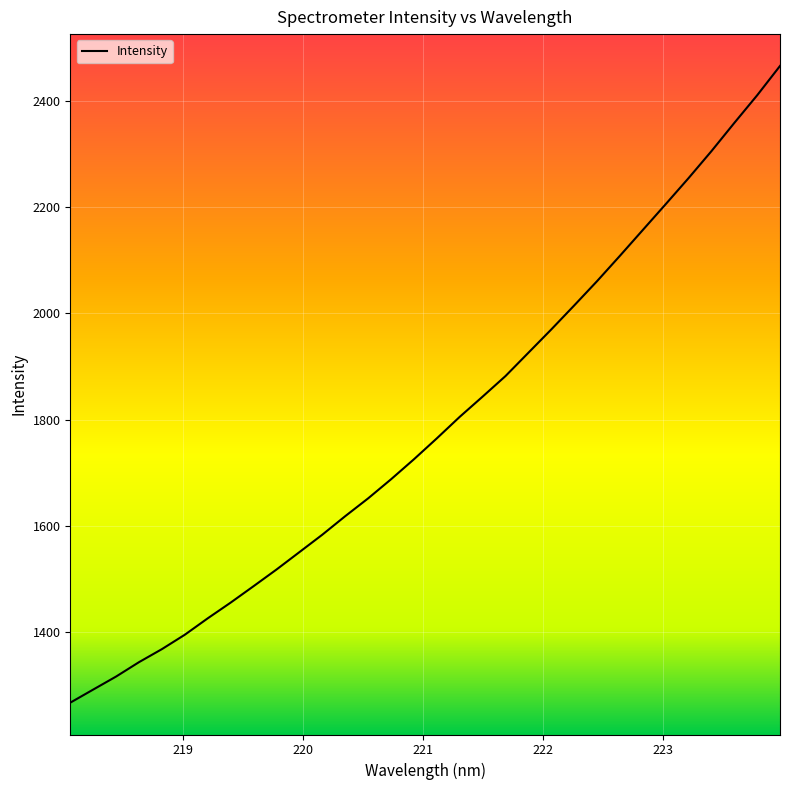

What is the minimum value shown in the chart?

1266.9